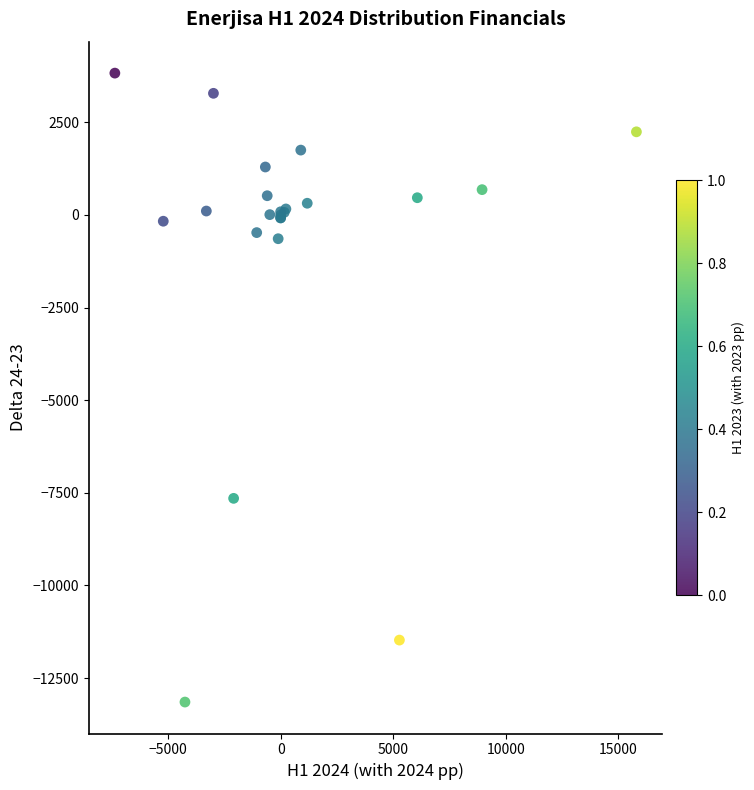

What Y value in the scatter plot is closest to -4660?

-7649